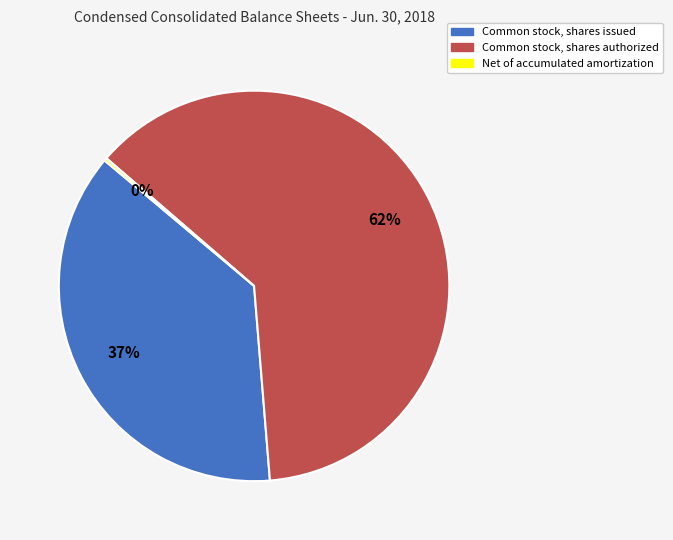

Approximately how many times larger is the value at Common stock, shares authorized compared to Common stock, shares issued?

1.7